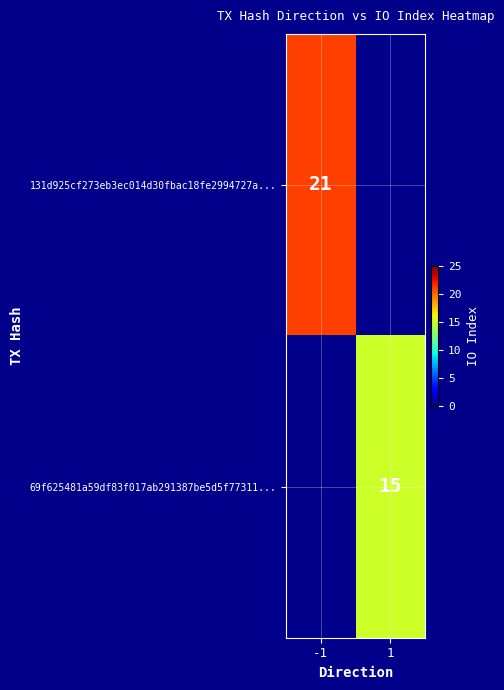

The value of 131d925cf273eb3ec014d30fbac18fe2994727a... at -1 is 21. True or false?

True